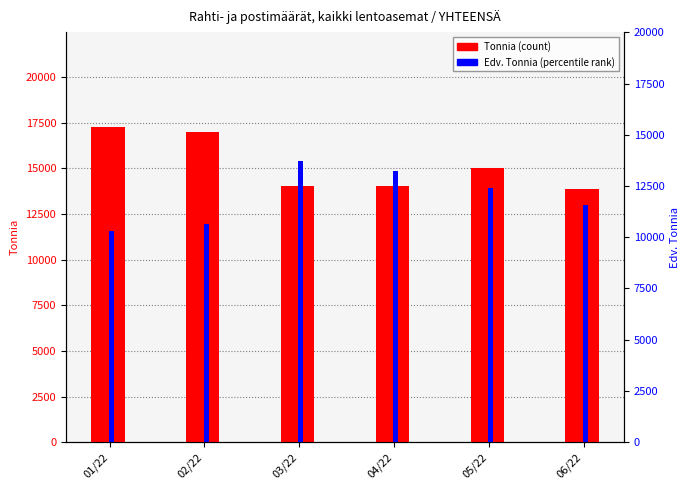

Which series has the largest range (max minus min)?

Edv. Tonnia